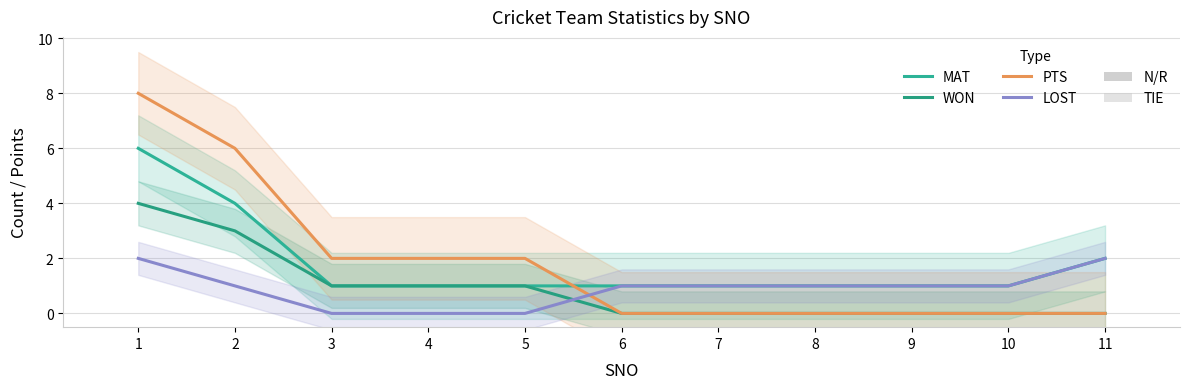

What is the sum of the MAT values at 7 and 11?

3